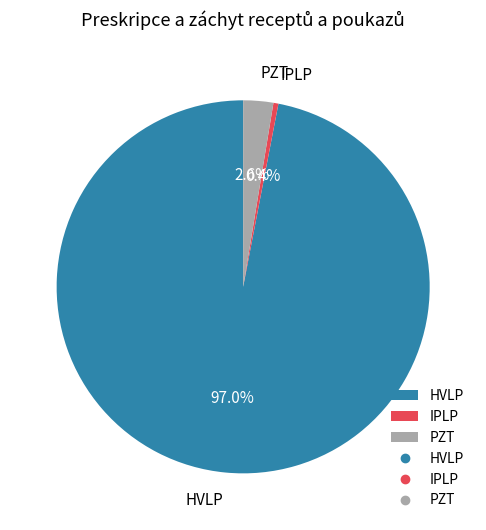

Count the number of slices in the pie.

3